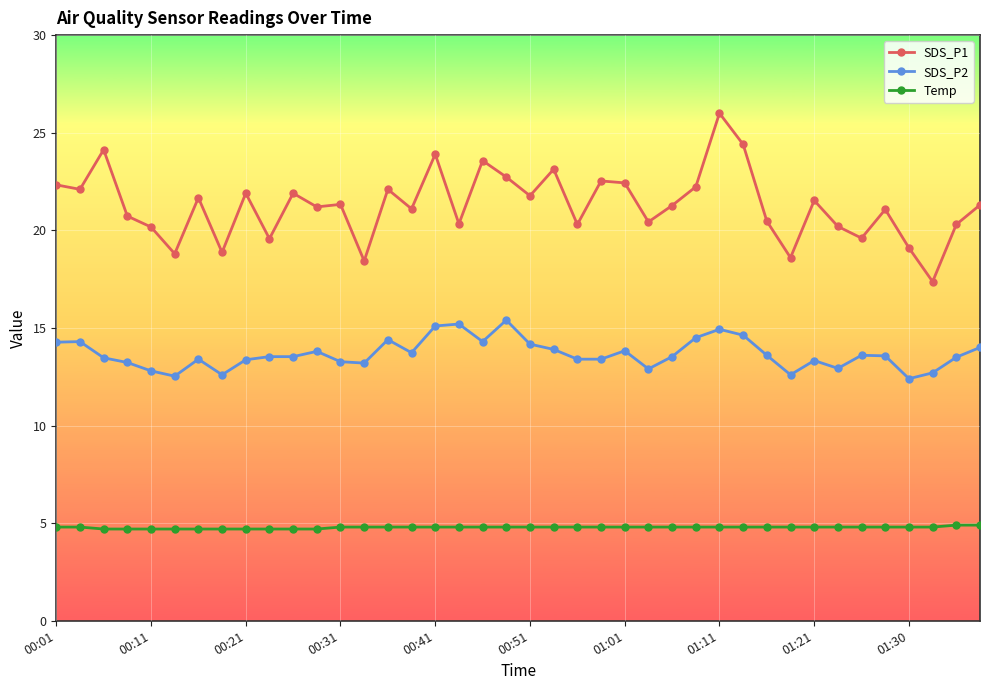

What is the minimum value for SDS_P2?

12.4